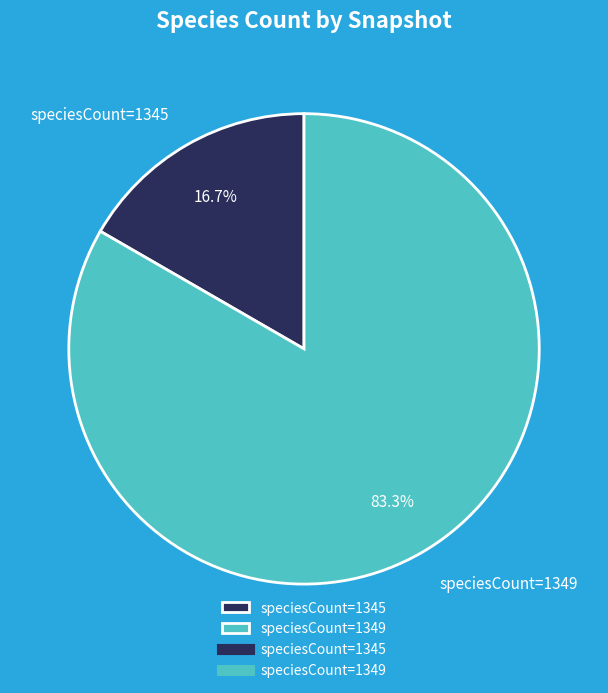

Rank the categories by value from lowest to highest.

speciesCount=1345, speciesCount=1349